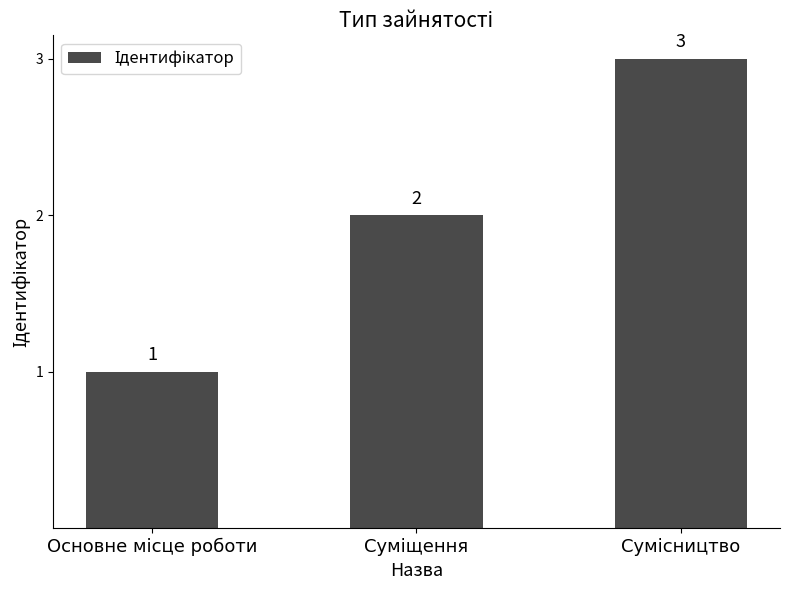

What is the value of the 2nd bar from the left?

2